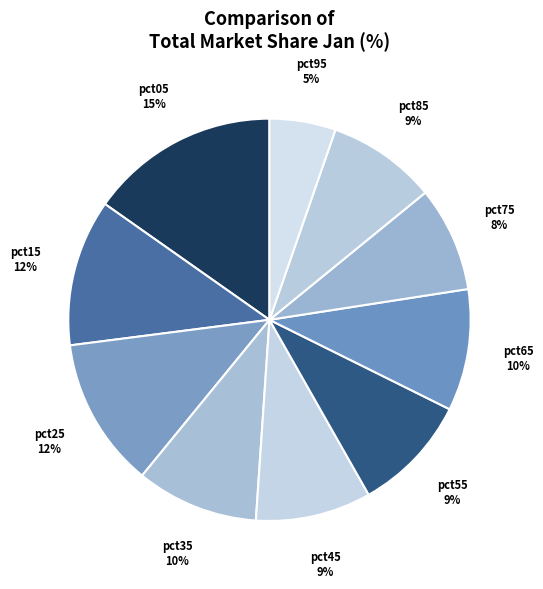

To the nearest percent, what is the average slice percentage?

10%